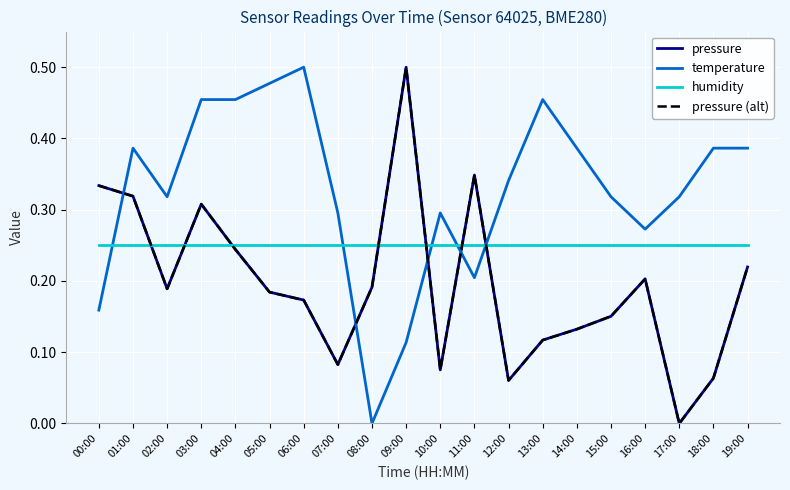

What position from the right is 18:00?

2